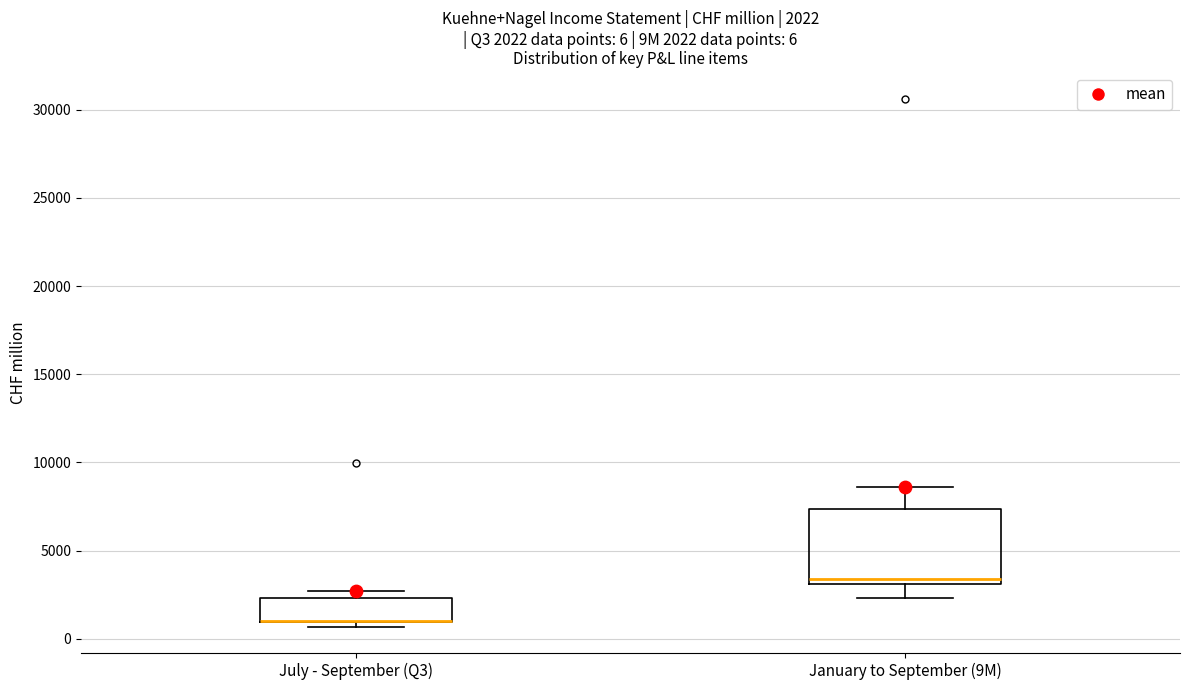

Comparing the boxes themselves (not the whiskers), which one is the tallest?

January to September (9M)